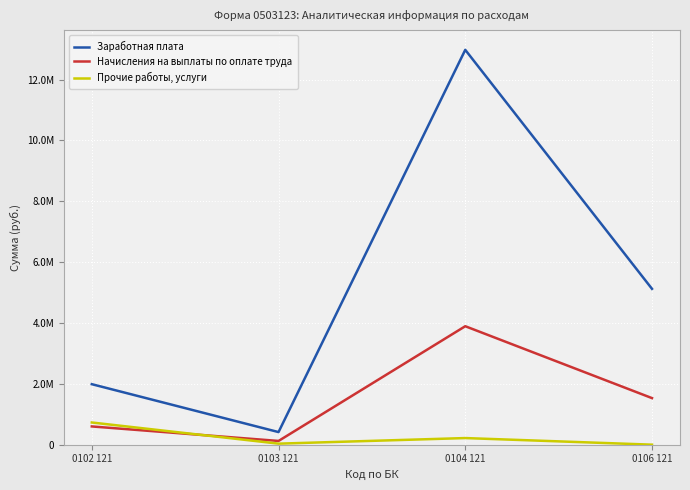

The Прочие работы, услуги series shows 19566.0 at 0103 121. True or false?

False